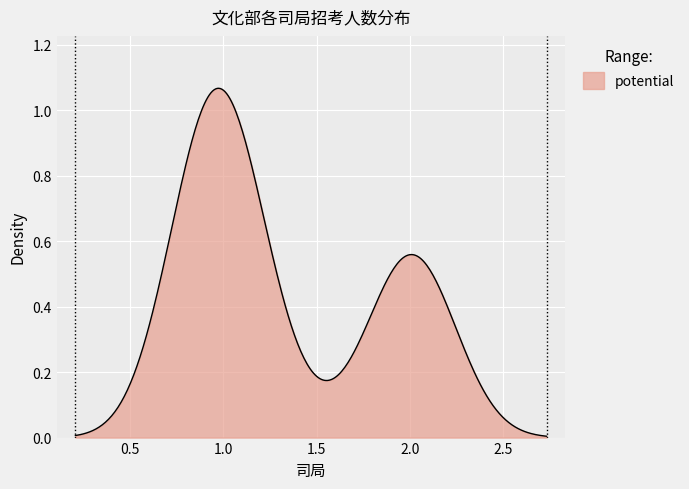

Count the number of categories in the chart.

300